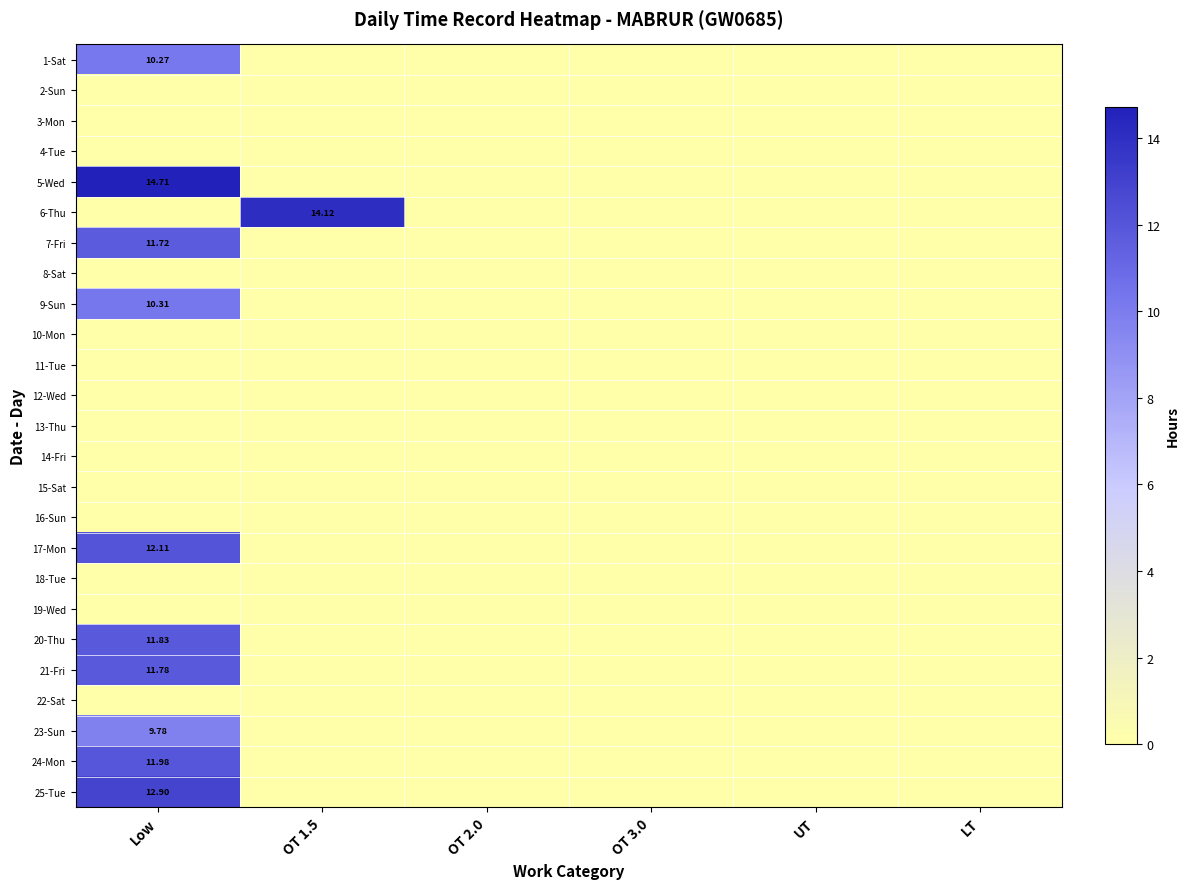

What is the maximum value shown in the chart?

14.7